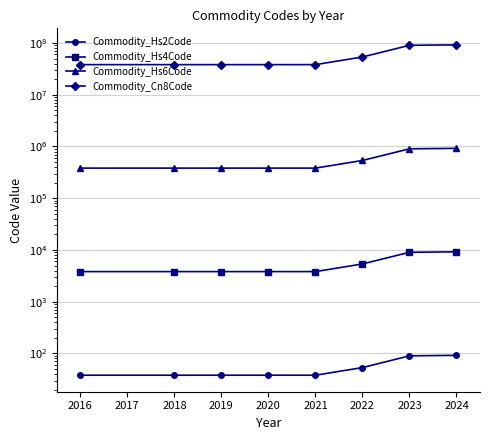

Does the chart display data point markers on the line(s)?

Yes